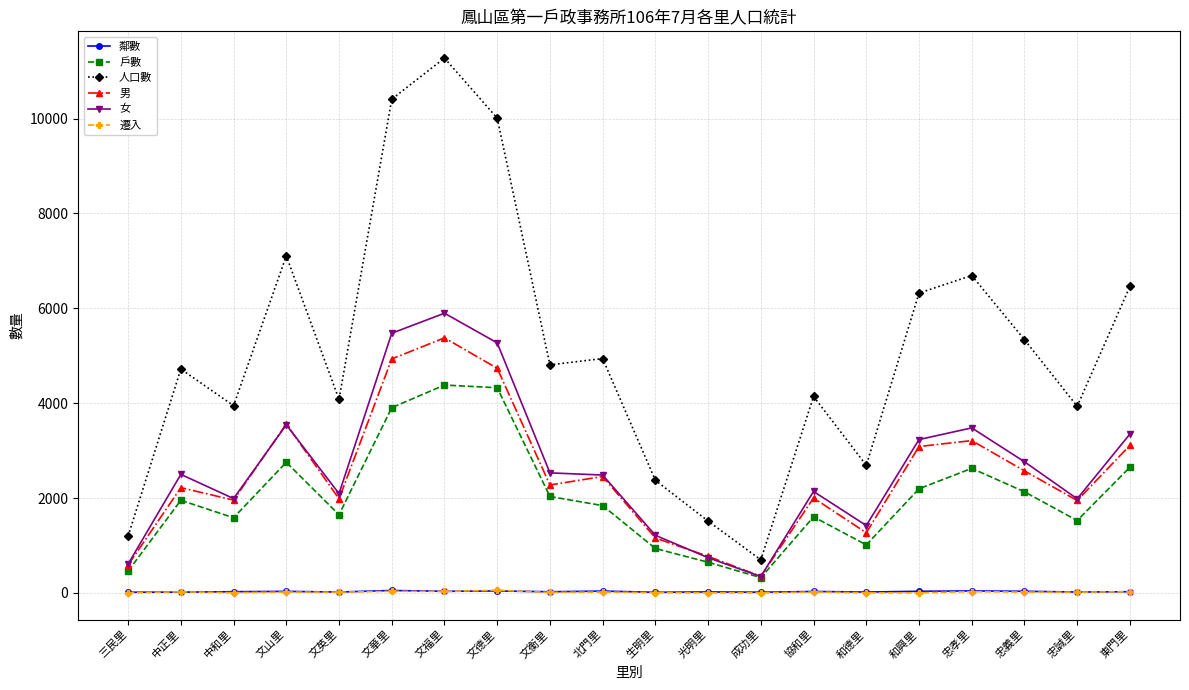

What is the minimum value for 女?

347